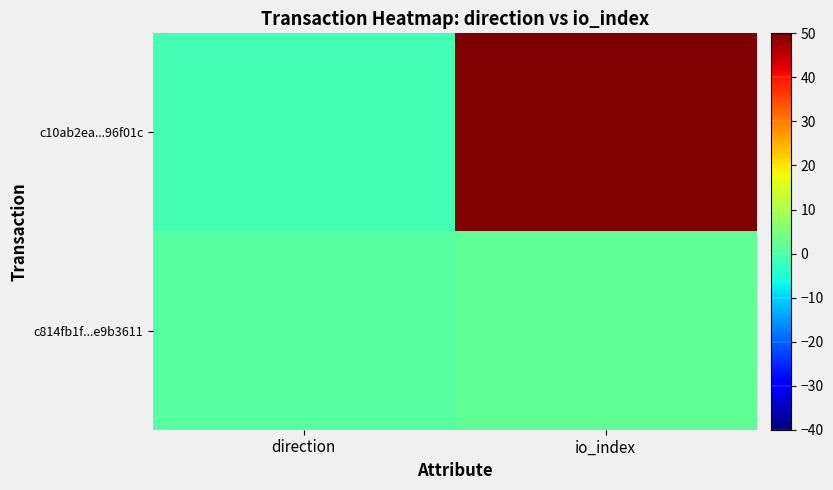

Between direction and io_index, which series saw the biggest shift?

c10ab2ea...96f01c